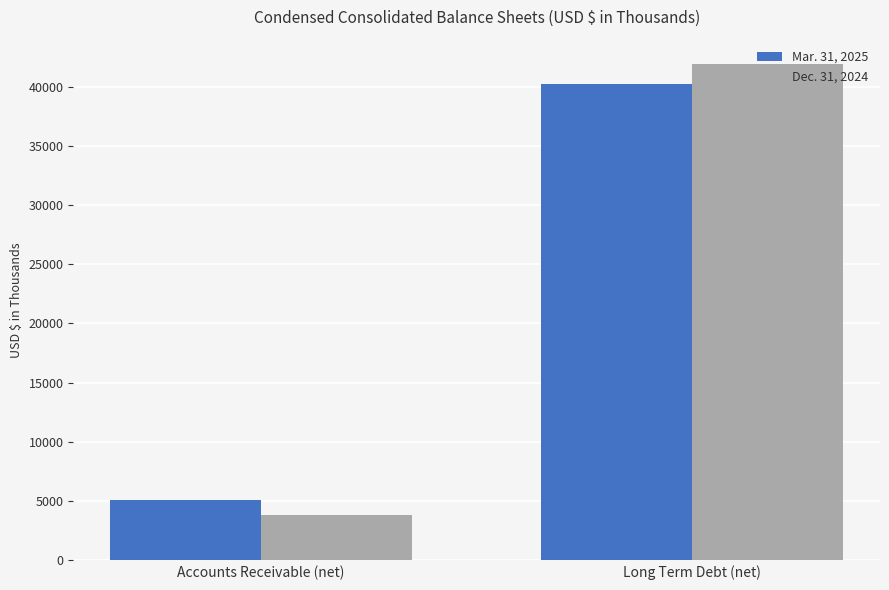

Reading left to right, transcribe all the data shown in this chart.

Mar. 31, 2025: 5074	40253
Dec. 31, 2024: 3832	41861